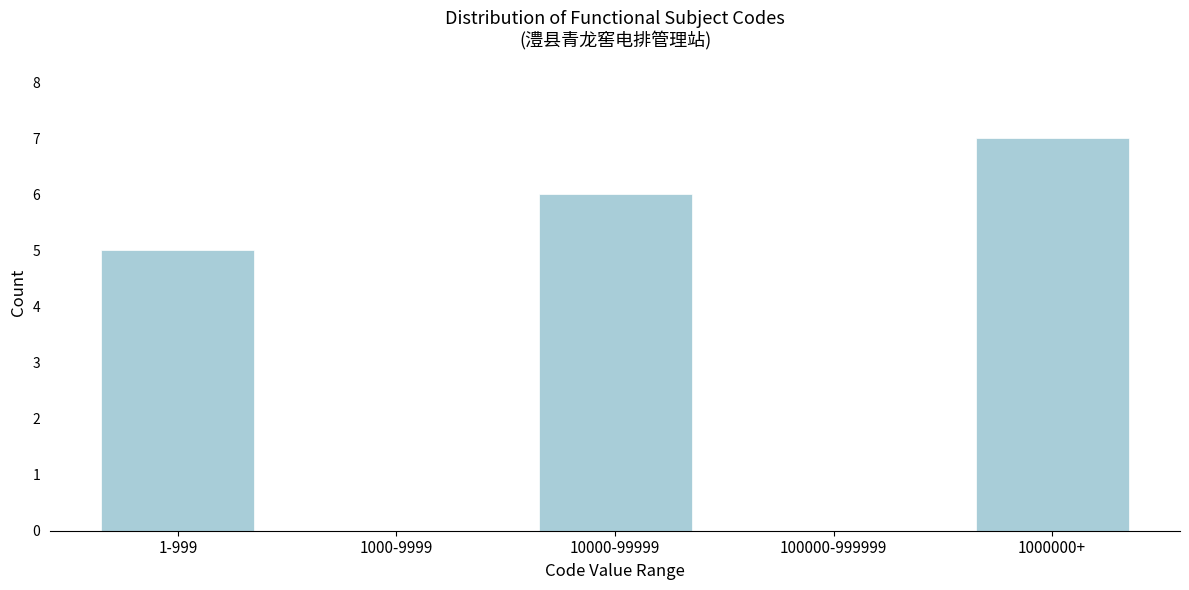

Reading left to right, transcribe all the data shown in this chart.

1-999=5	1000-9999=0	10000-99999=6	100000-999999=0	1000000+=7